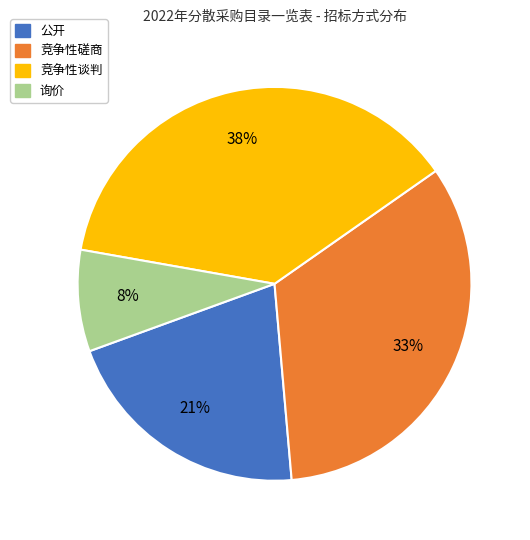

Is there any slice that represents more than half of the pie?

No